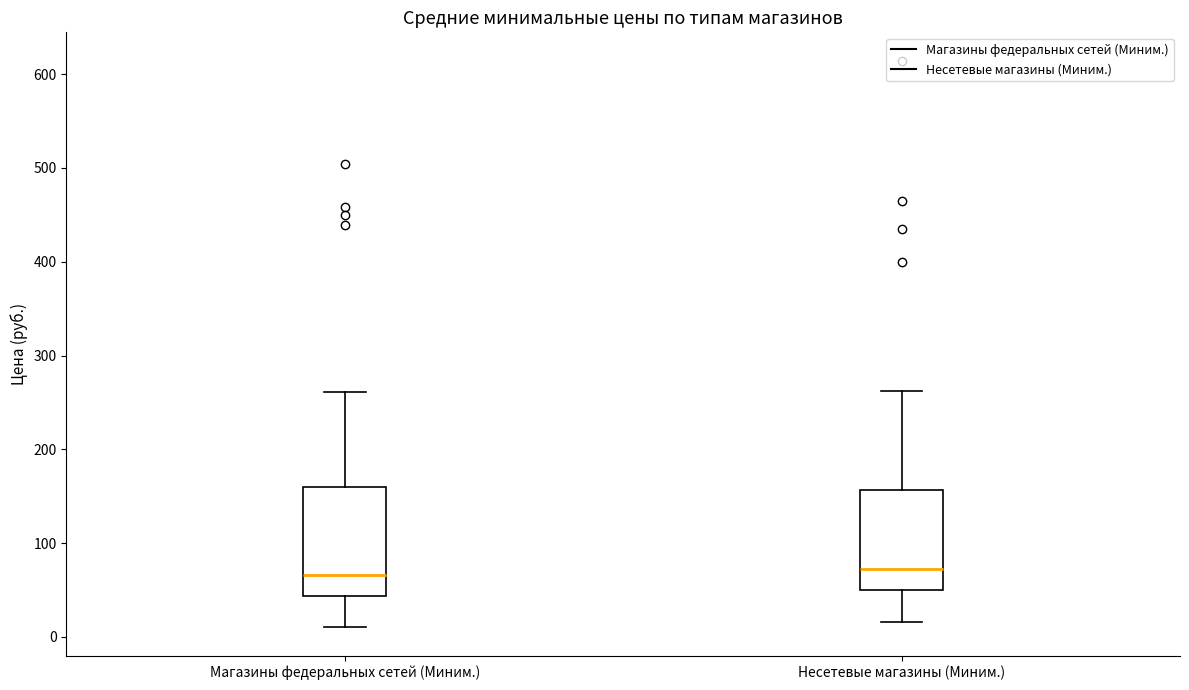

Reading left to right, read every box against the y-axis: the position of its median line, the range the box covers, and the ends of its whiskers. The values are not printed on the chart, so give them approximately, as read against the axis.

Магазины федеральных сетей (Миним.): median 70, box 40 to 160, whiskers 10 to 260
Несетевые магазины (Миним.): median 70, box 50 to 160, whiskers 20 to 260